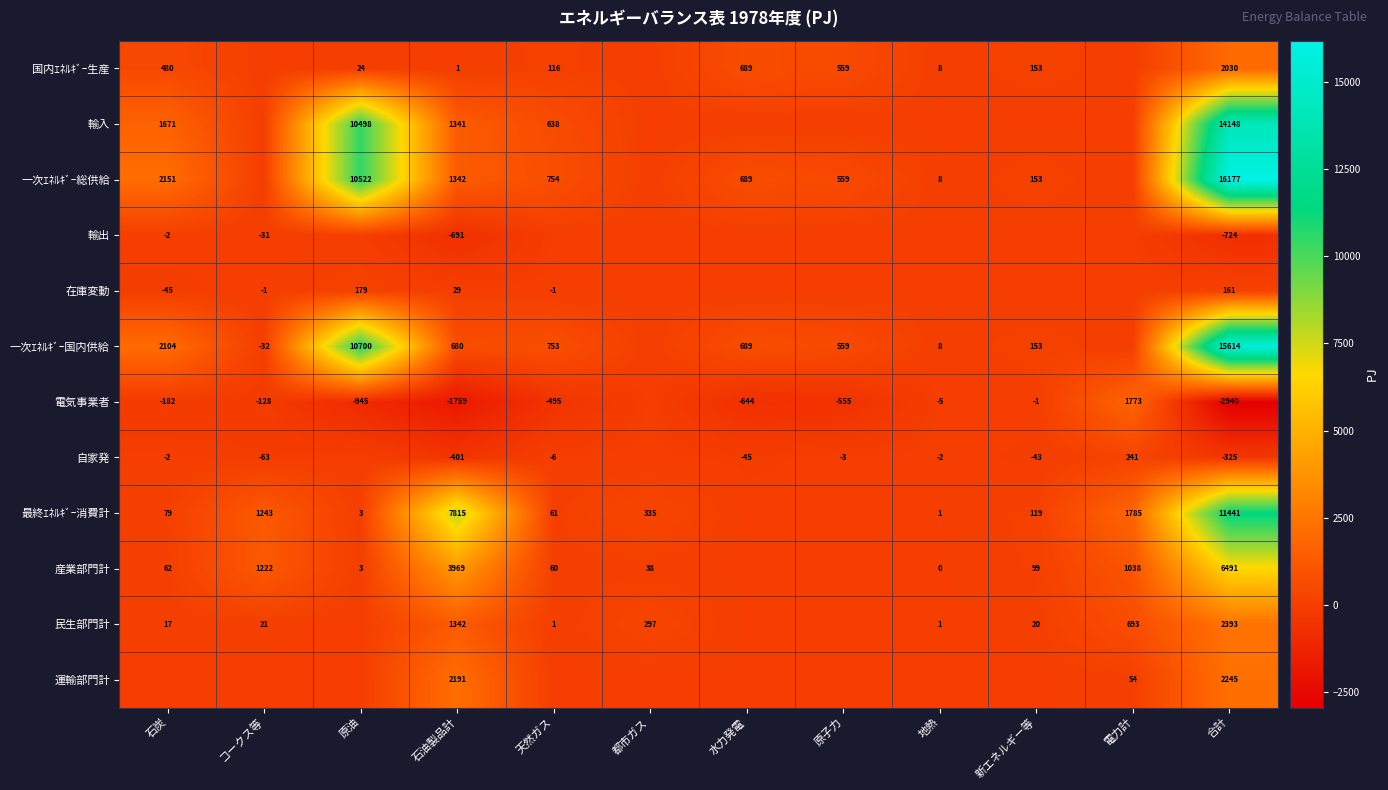

What is the difference between the 最終ｴﾈﾙｷﾞｰ消費計 values at 電力計 and 原油?

1782